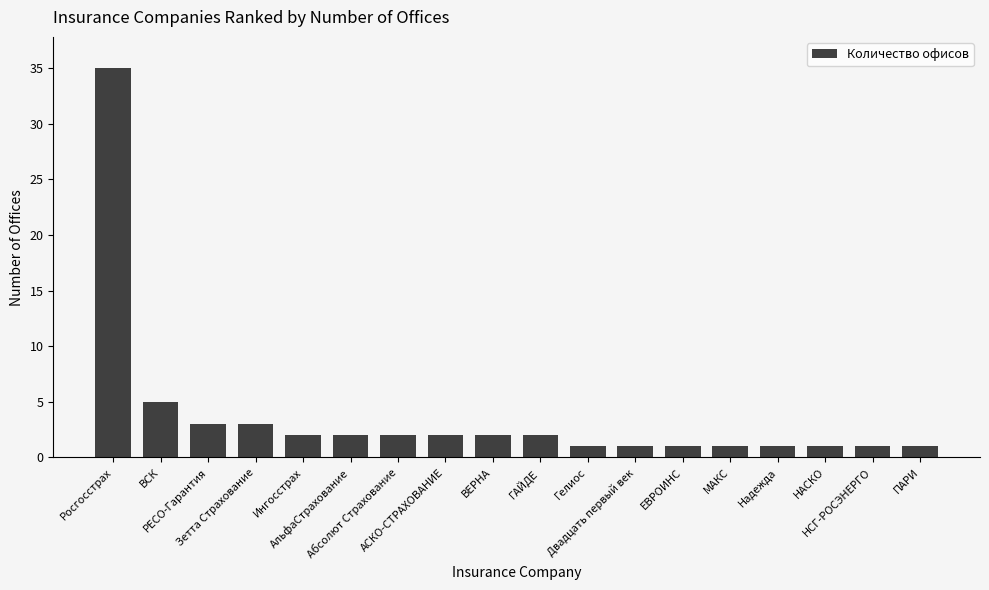

Are the bars horizontal?

No